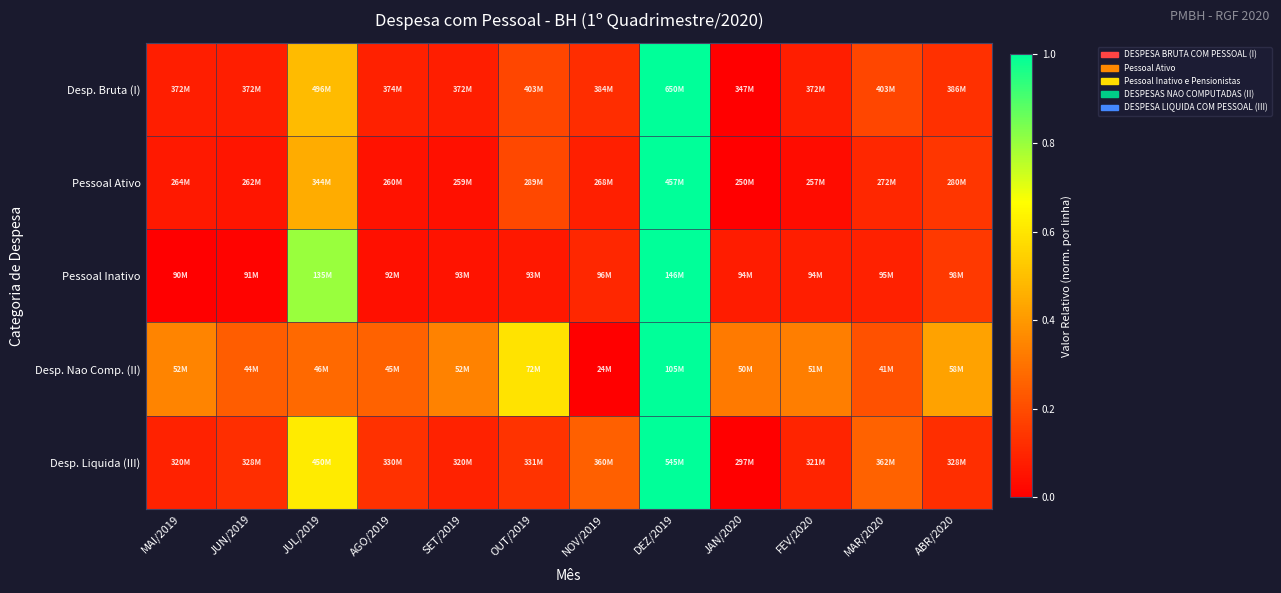

What is the difference between the highest and lowest values at JUN/2019?

0.2